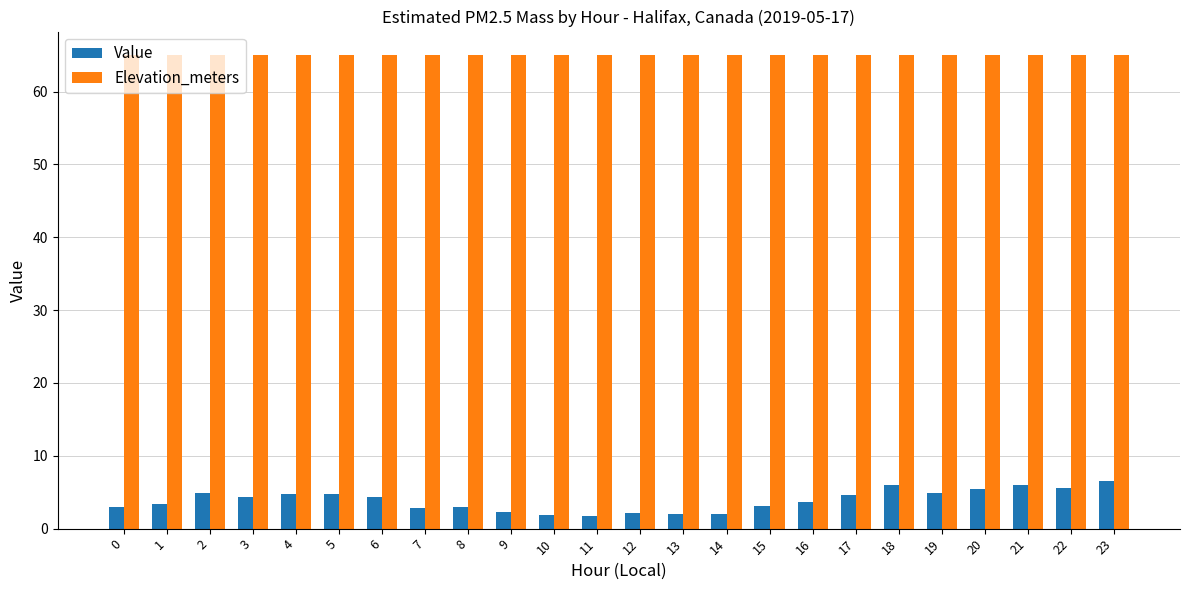

What is the total value across all series at 0?

68.0